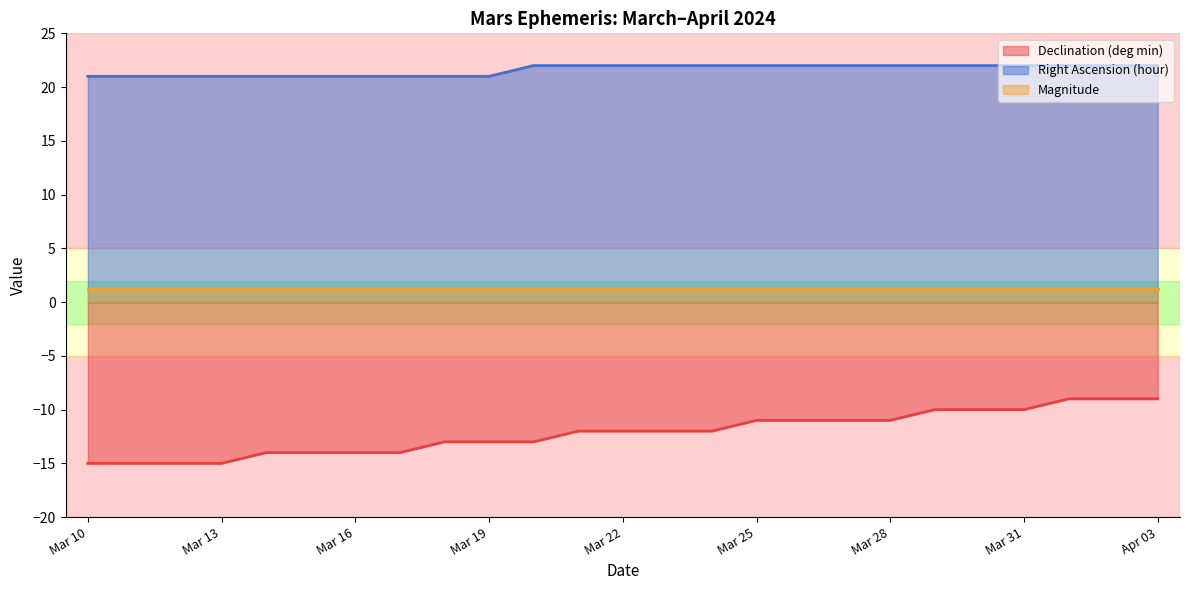

True or false: Right Ascension (hour) and Declination (deg min) intersect in this chart.

False